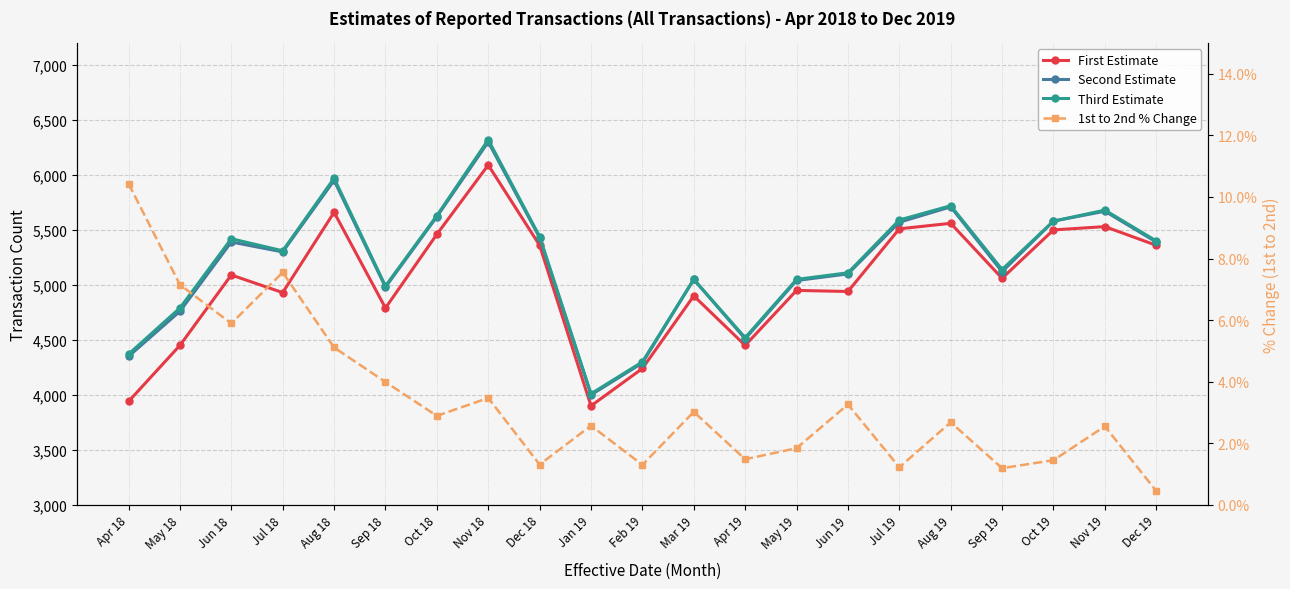

Reading right to left, extract all data points from this chart.

First Estimate: 5360.0	5530.0	5500.0	5060.0	5560.0	5510.0	4940.0	4950.0	4450.0	4900.0	4240.0	3900.0	5360.0	6090.0	5460.0	4790.0	5660.0	4930.0	5090.0	4450.0	3940.0
Second Estimate: 5390.0	5670.0	5580.0	5120.0	5710.0	5570.0	5100.0	5040.0	4510.0	5050.0	4290.0	4000.0	5430.0	6300.0	5620.0	4980.0	5950.0	5300.0	5390.0	4760.0	4350.0
Third Estimate: 5400.0	5680.0	5580.0	5140.0	5720.0	5590.0	5110.0	5050.0	4520.0	5050.0	4300.0	4010.0	5440.0	6320.0	5630.0	4990.0	5970.0	5310.0	5420.0	4790.0	4370.0
1st to 2nd % Change: 0.4	2.5	1.5	1.2	2.7	1.2	3.3	1.8	1.5	3.0	1.3	2.6	1.3	3.5	2.9	4.0	5.1	7.5	5.9	7.1	10.4